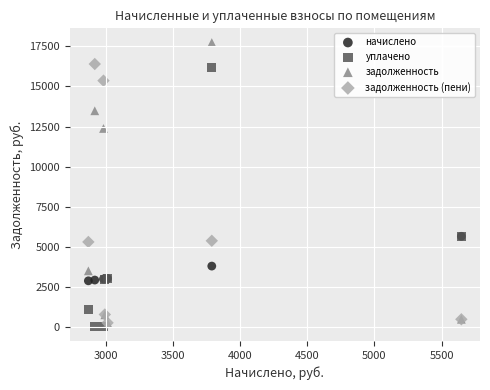

In the начислено series, what Y value is closest to 4259?

3789.8